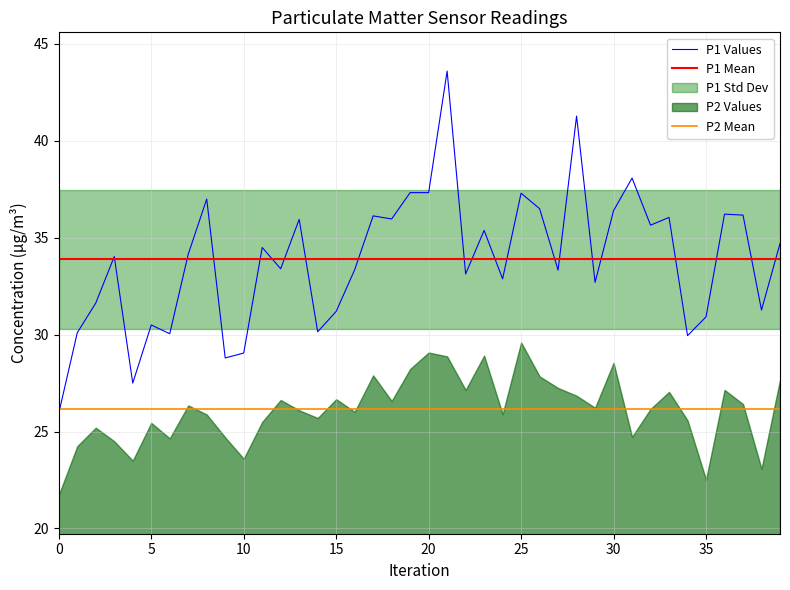

True or false: there are more than 0 points higher than both neighbors.

True